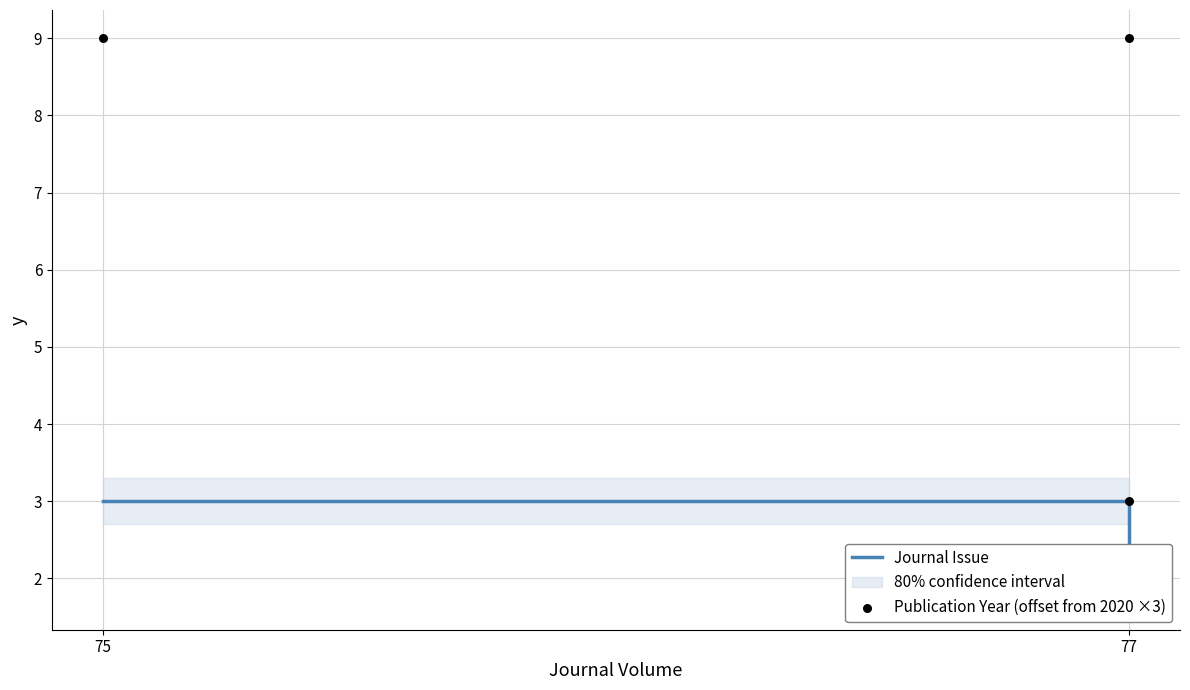

At how many categories does at least one series exceed 5?

2